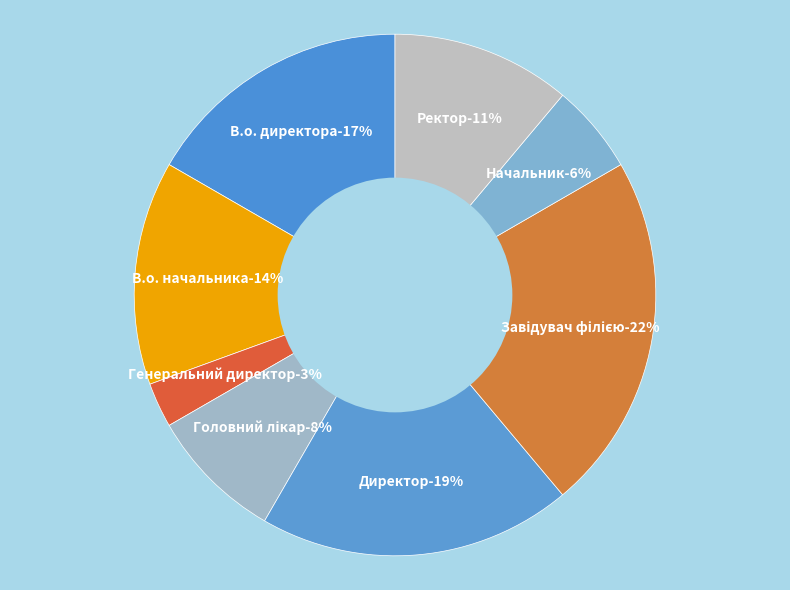

True or false: В.о. начальника accounts for 14% of the total.

True